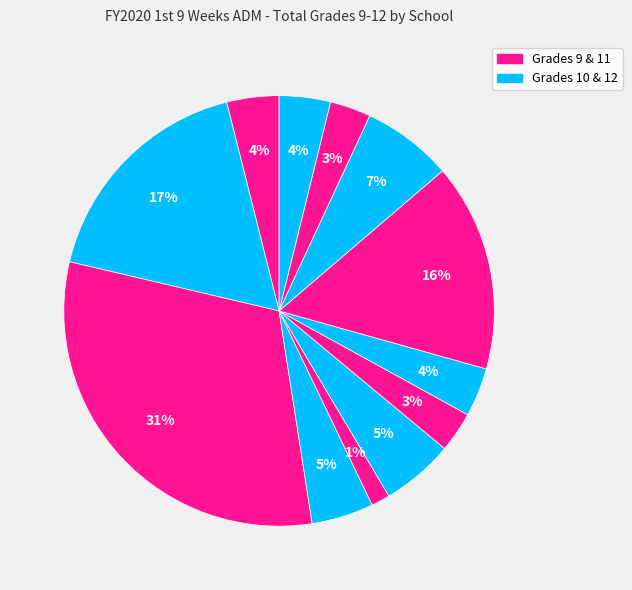

Count the number of slices in the pie.

12